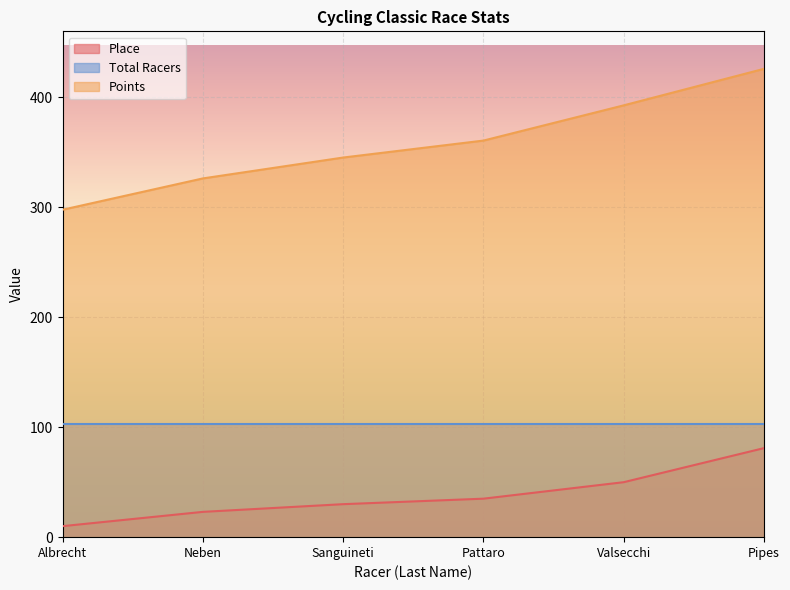

Which series has the widest spread of values?

Points